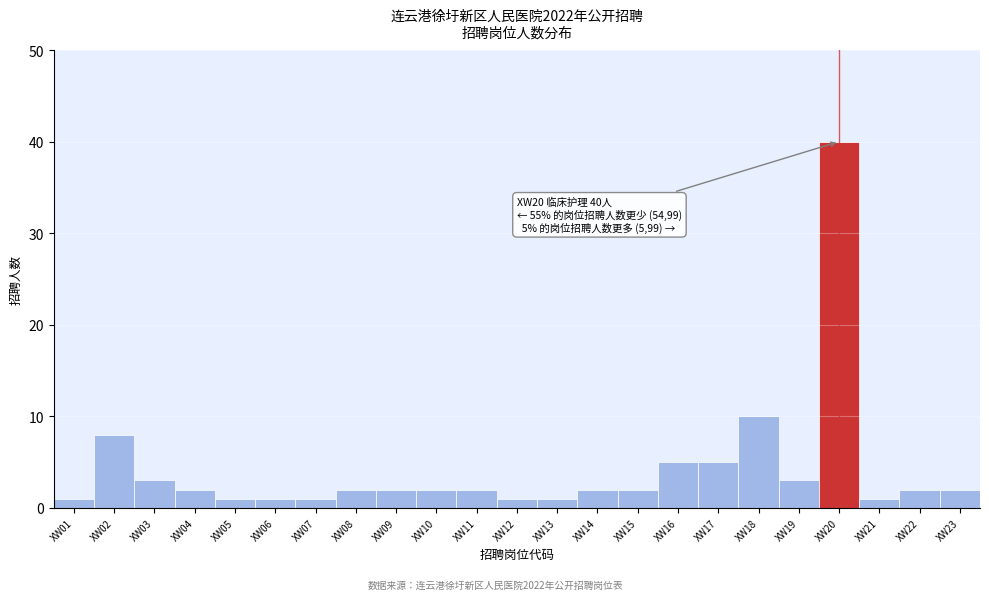

Reading left to right, list all the values displayed in this chart.

1	8	3	2	1	1	1	2	2	2	2	1	1	2	2	5	5	10	3	40	1	2	2